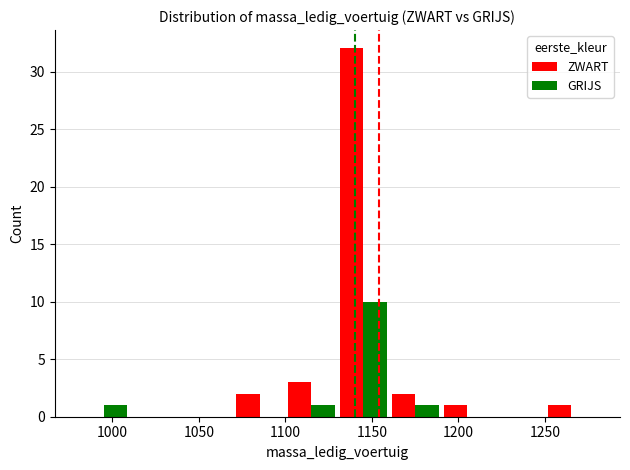

What is the maximum value shown in the chart?

32